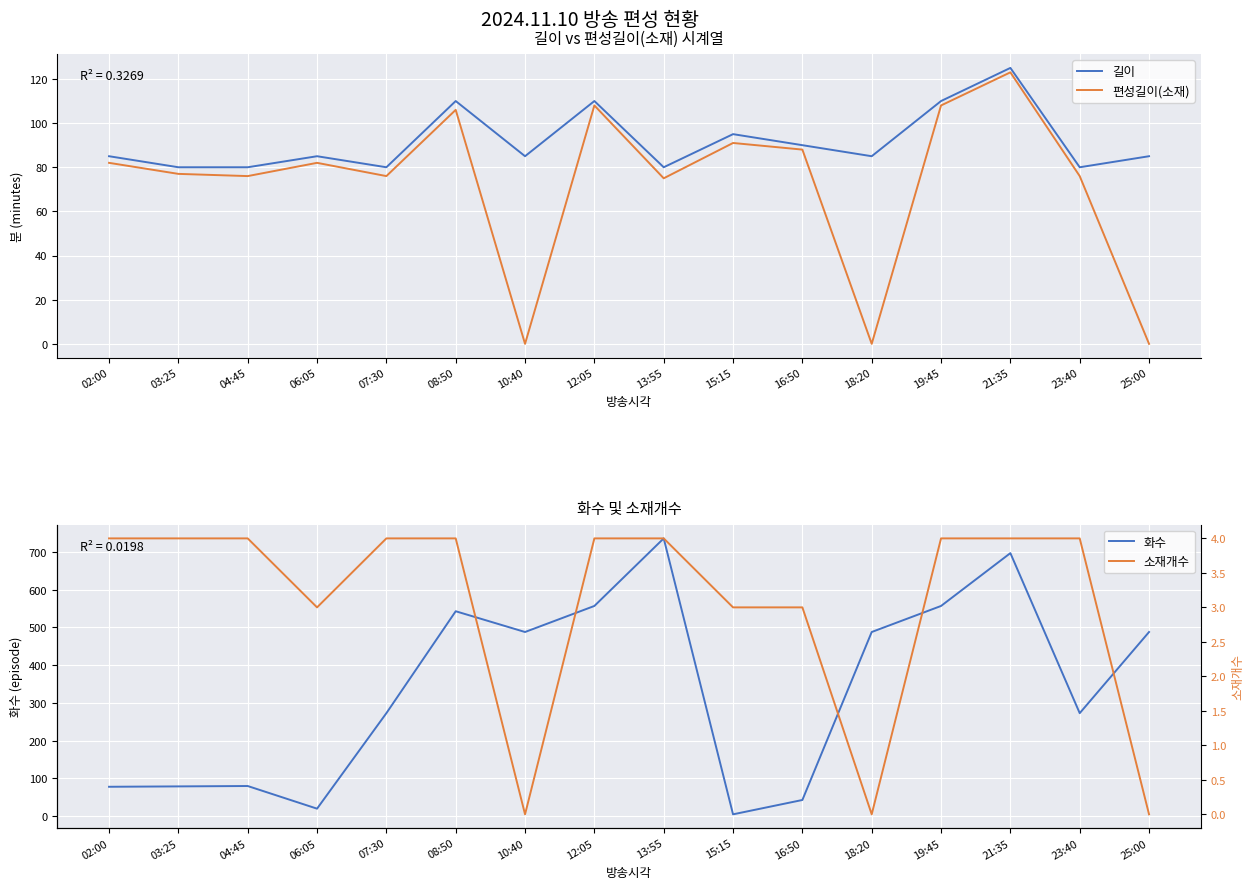

Where is 길이 nearest to the value 102?

15:15